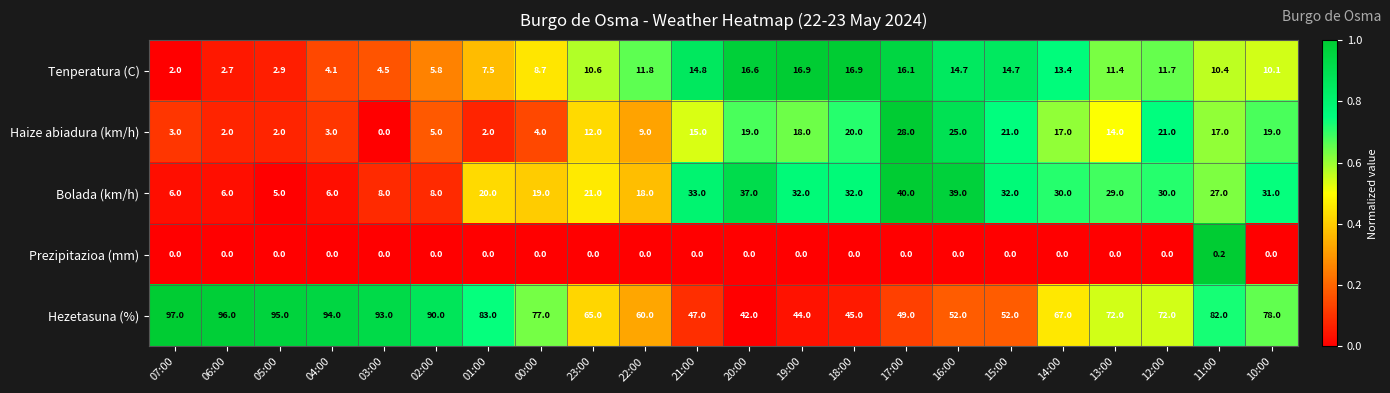

The value of Haize abiadura (km/h) at 15:00 is 21.0. True or false?

True